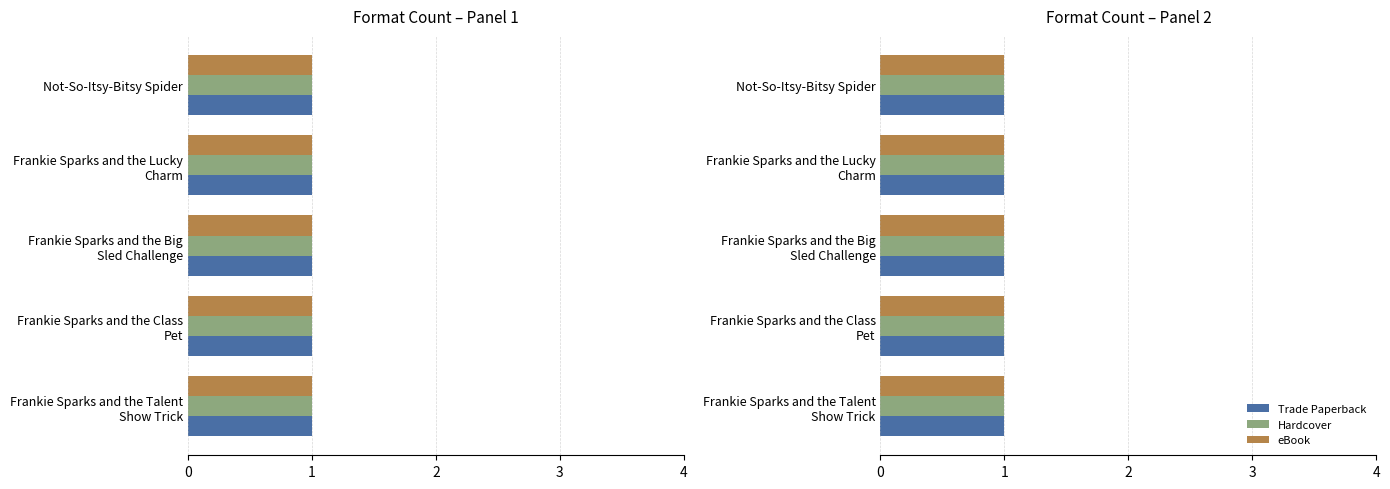

At Frankie Sparks and the Talent Show Trick, list the series in order from smallest to largest.

Trade Paperback, Hardcover, eBook